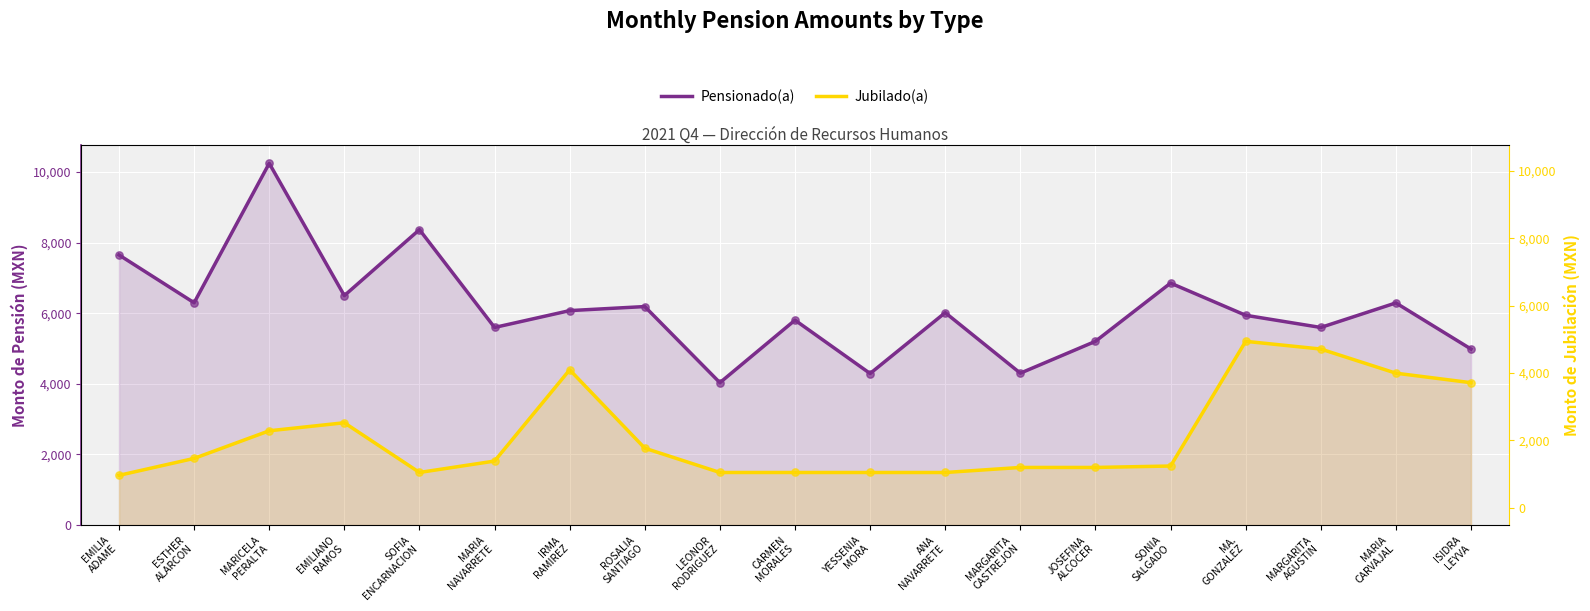

Which series contains the lowest Y value?

Jubilado(a)